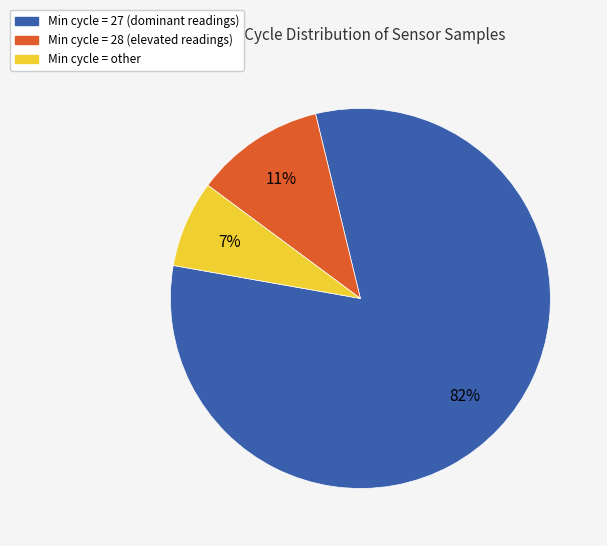

Is there any slice that represents more than half of the pie?

Yes